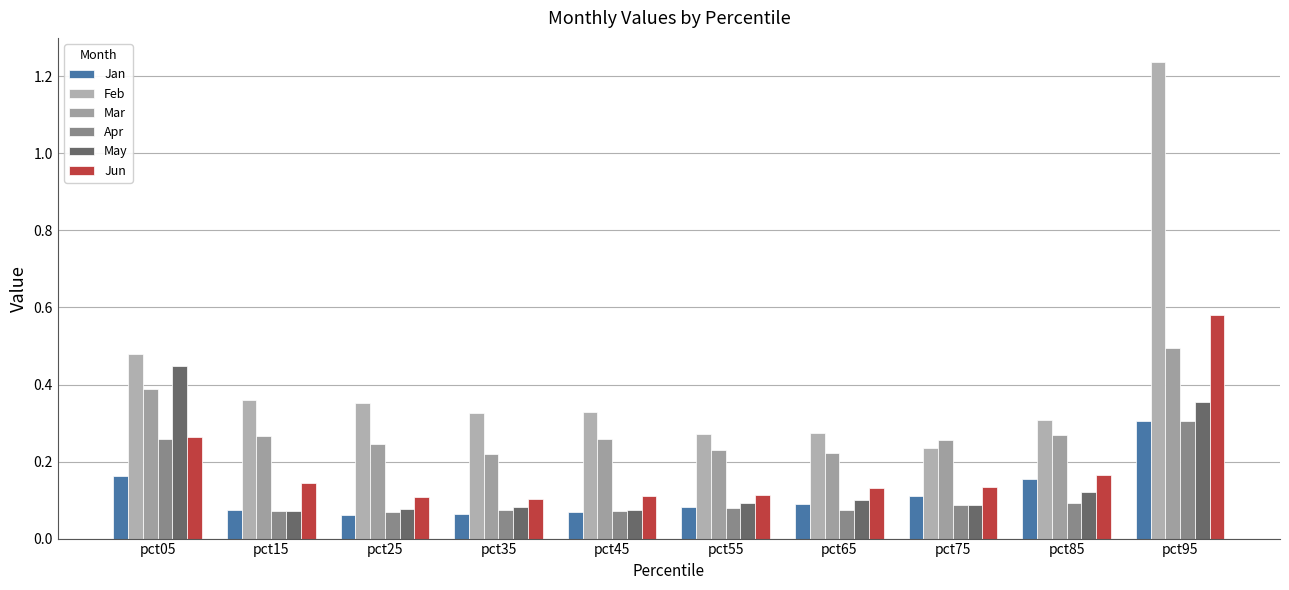

What is the difference between the second highest and minimum values in the May series?

0.3